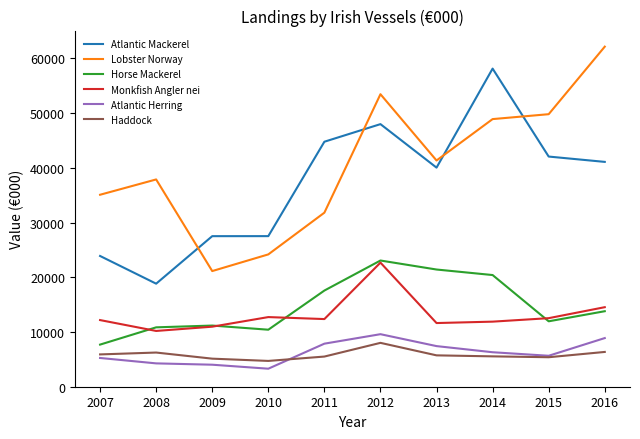

Is the value of Atlantic Mackerel at 2010 greater than the value of Monkfish Angler nei at 2011?

Yes